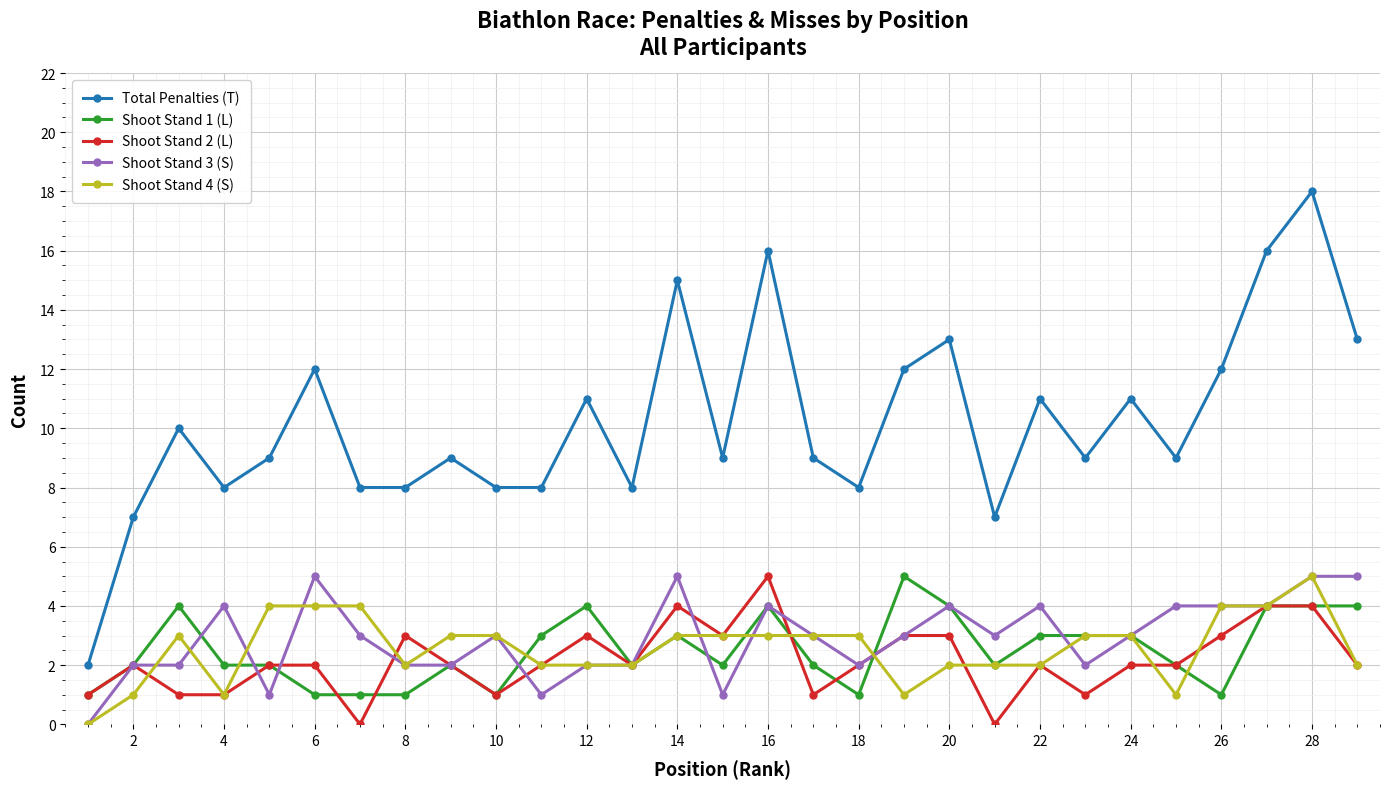

Which series has the largest total across all categories?

Total Penalties (T)